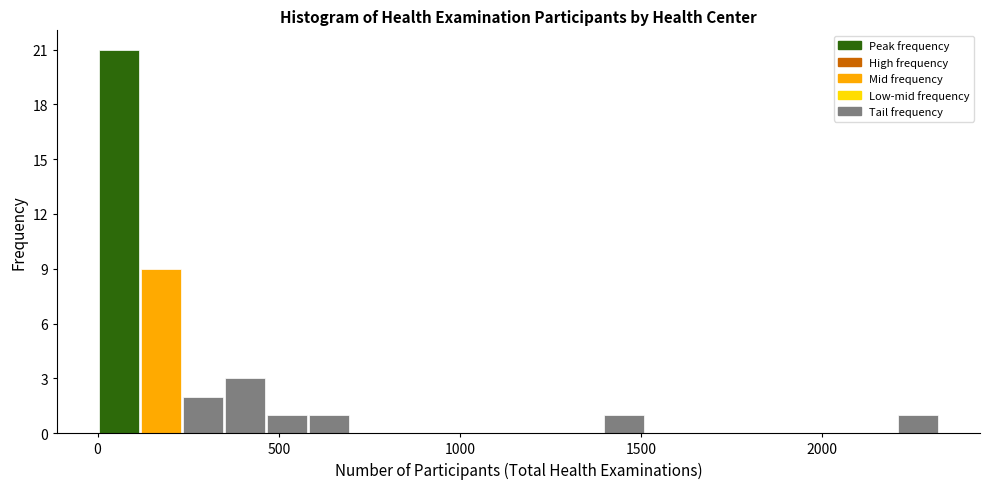

Around what value on the x-axis is the tallest bar? Give the approximate position of its centre, as read against the axis.

50